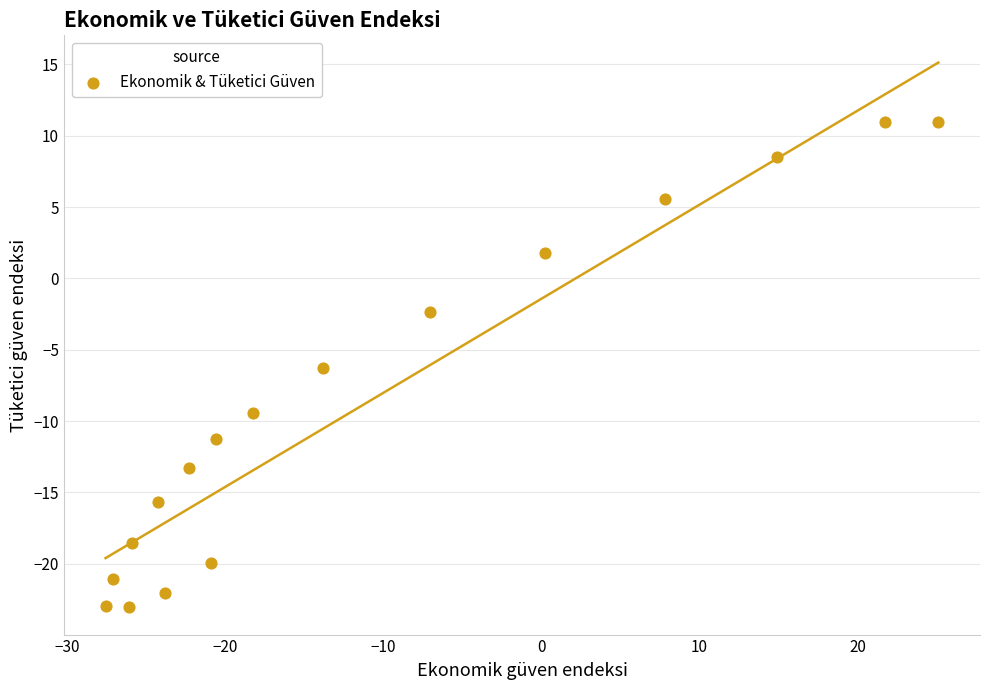

What is the range of X values (max minus min)?

52.7